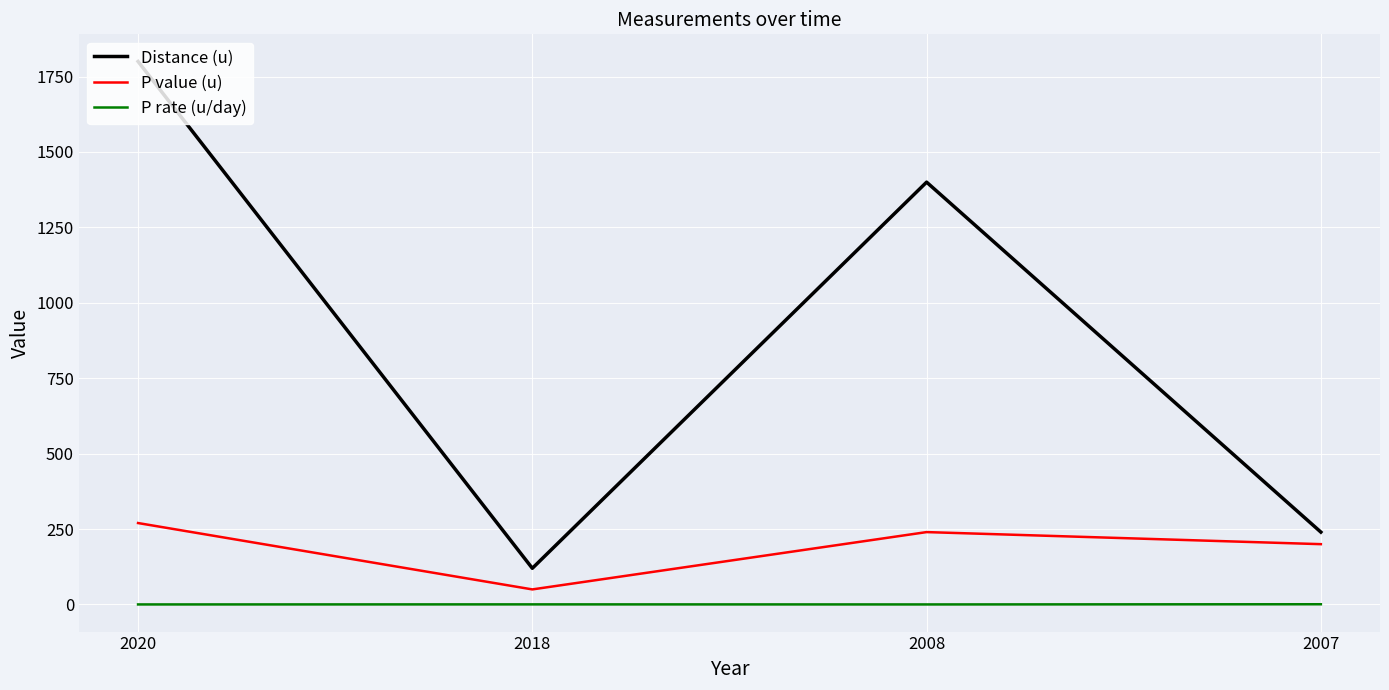

What is the approximate value of P value (u) at 2018?

50.0